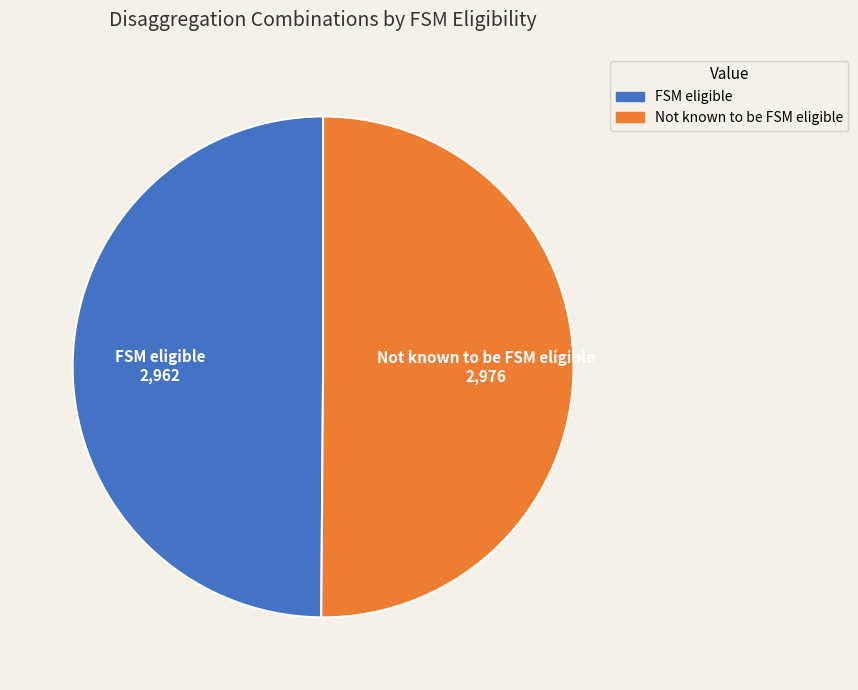

What is the ratio of the value at FSM eligible to the value at Not known to be FSM eligible?

1.0